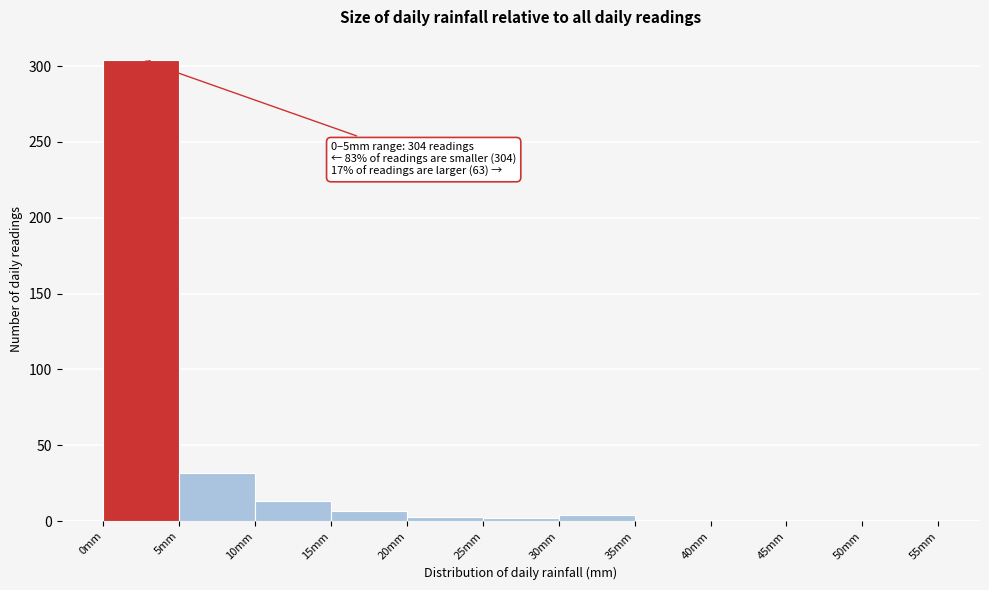

Which range on the x-axis has the tallest bar?

0 to 5